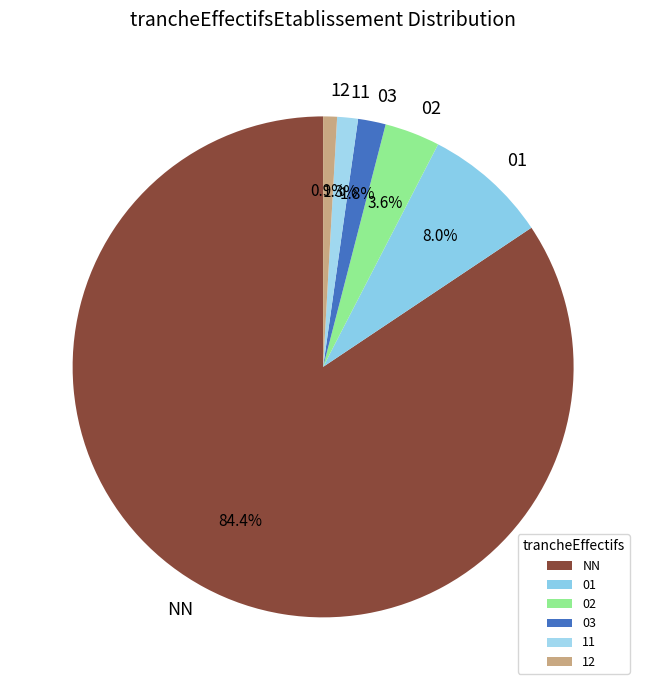

True or false: 11 accounts for 1% of the total.

True